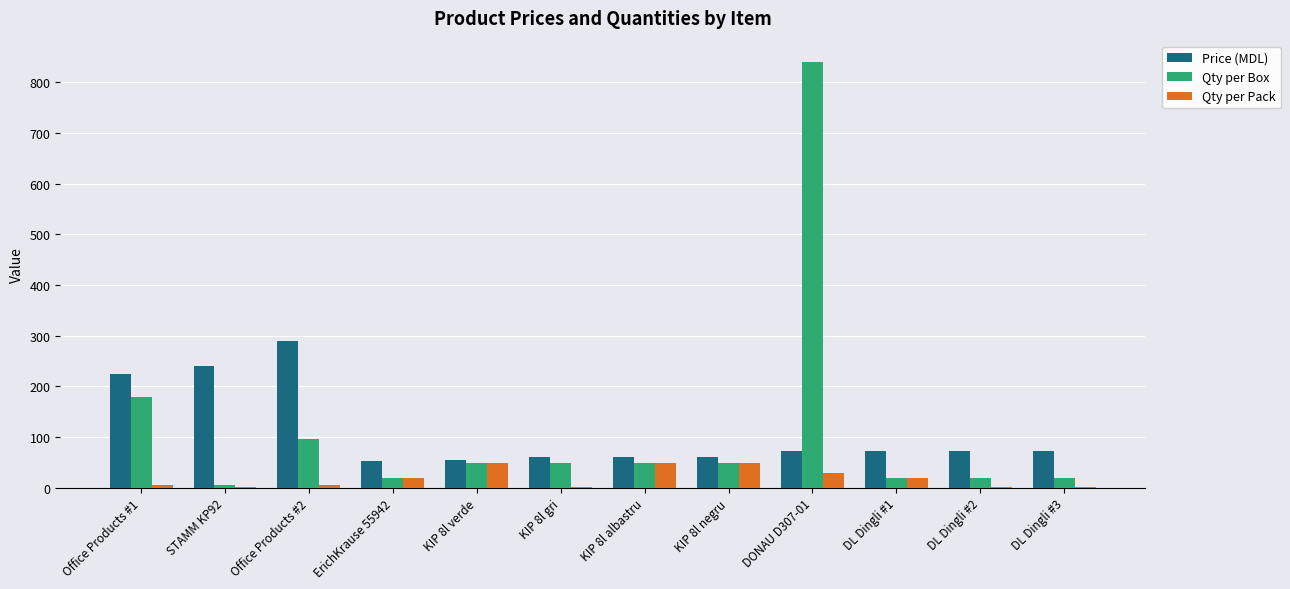

How many data points does each series have?

12